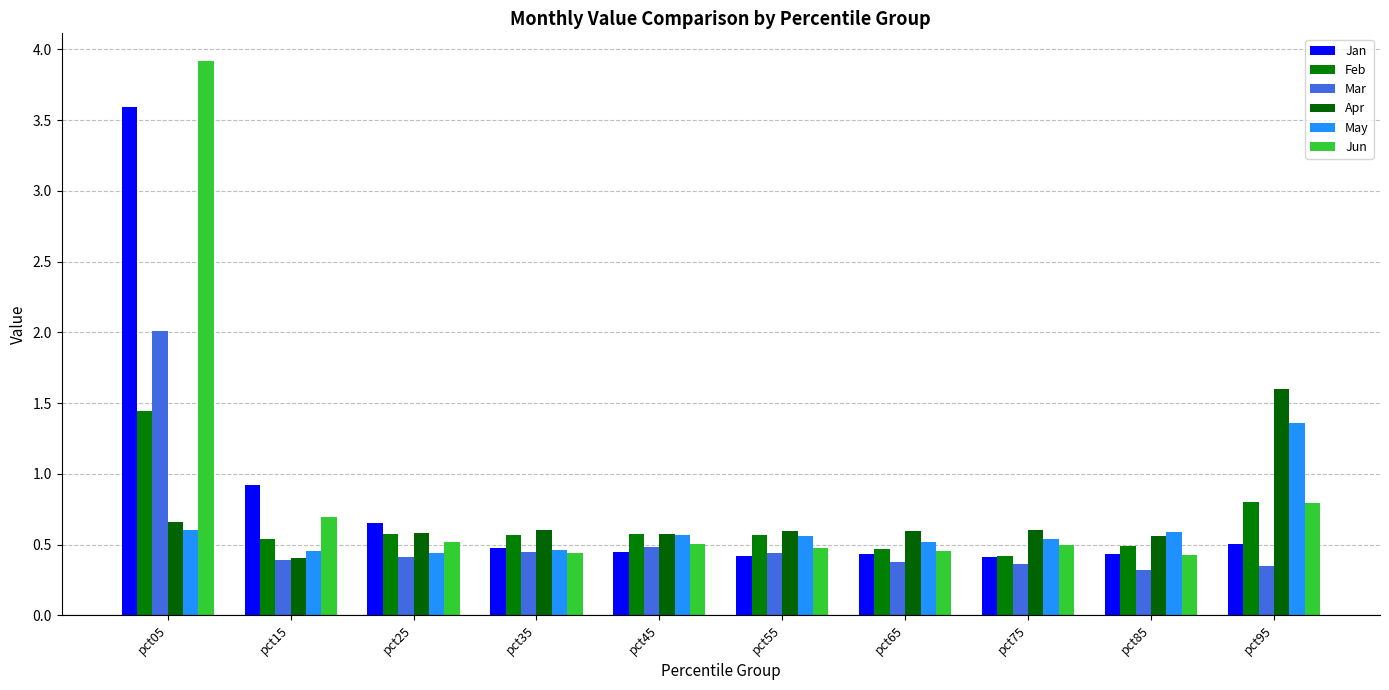

Where is Jun nearest to the value 2?

pct95